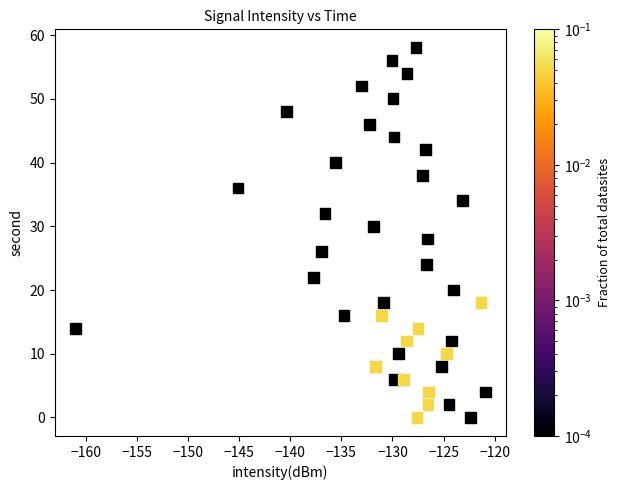

What is the range of Y values (max minus min)?

58